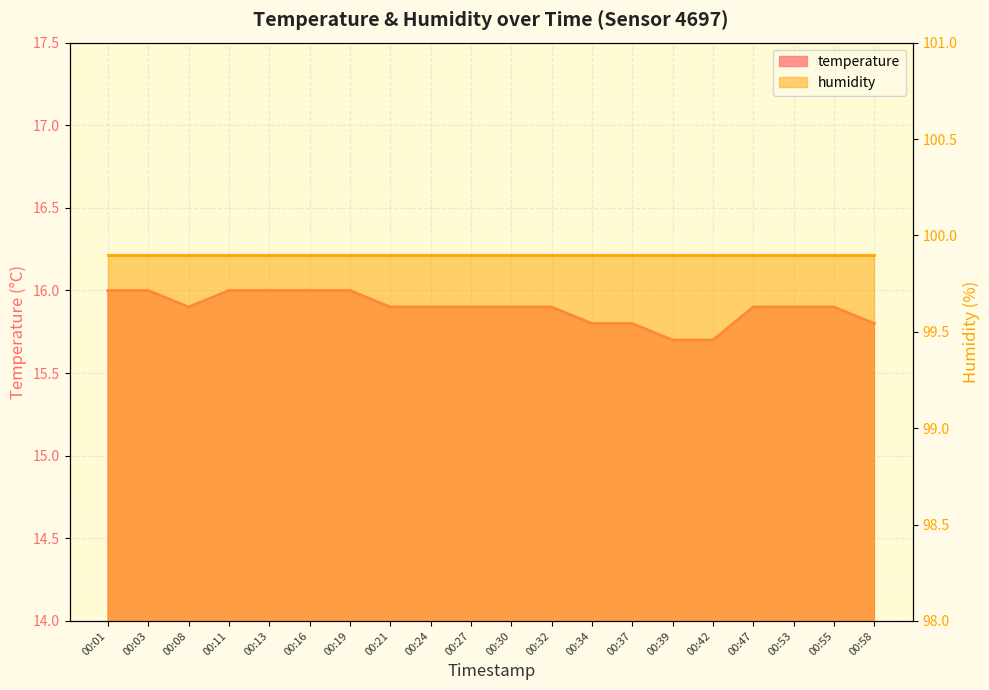

What is the value of the 2nd point from the left?

16.0